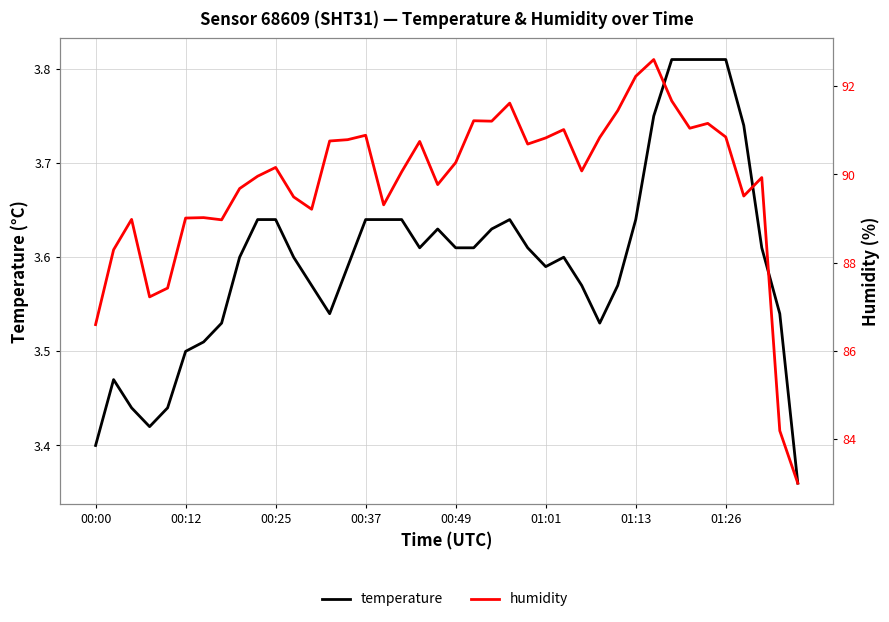

At 00:25, list the series in order from smallest to largest.

temperature, humidity